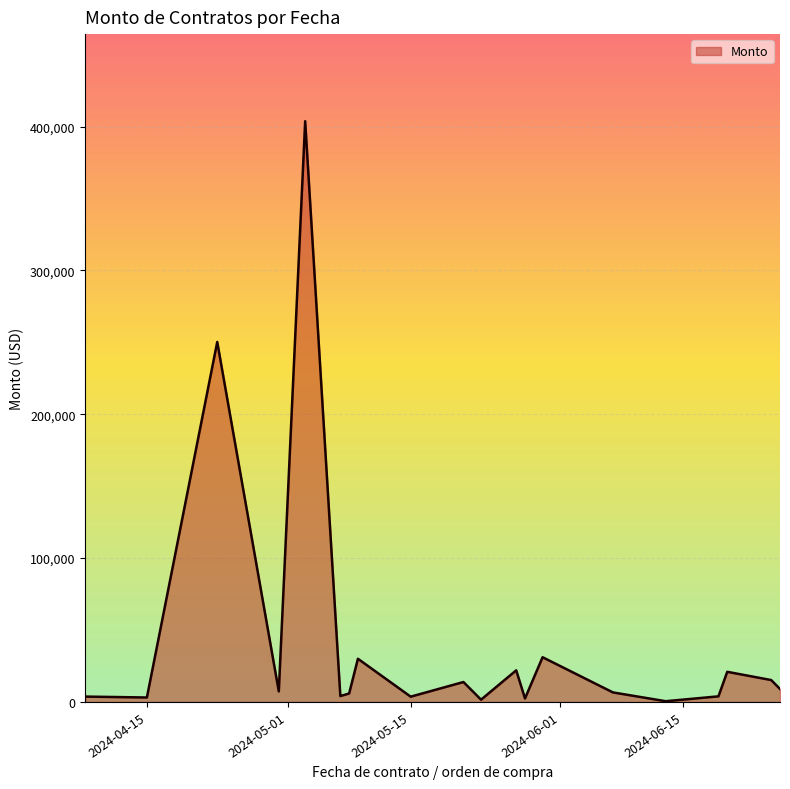

What is the greatest value displayed?

403678.0